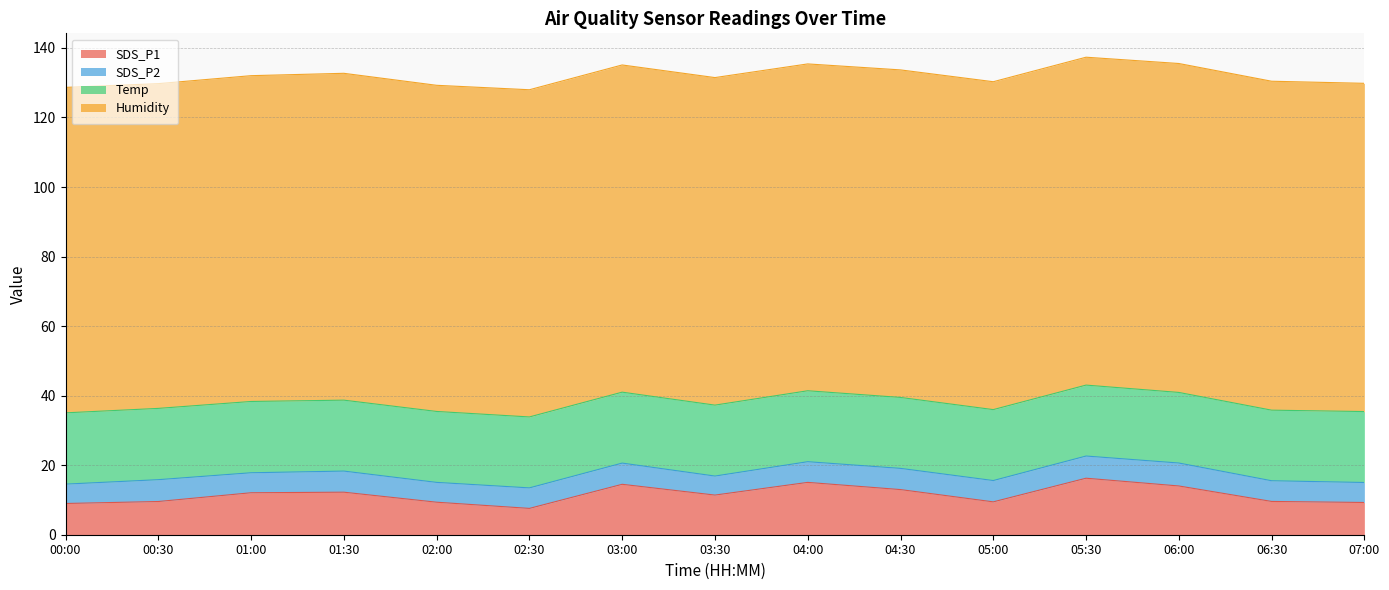

Rank the series by their maximum value, from lowest to highest.

SDS_P2, SDS_P1, Temp, Humidity